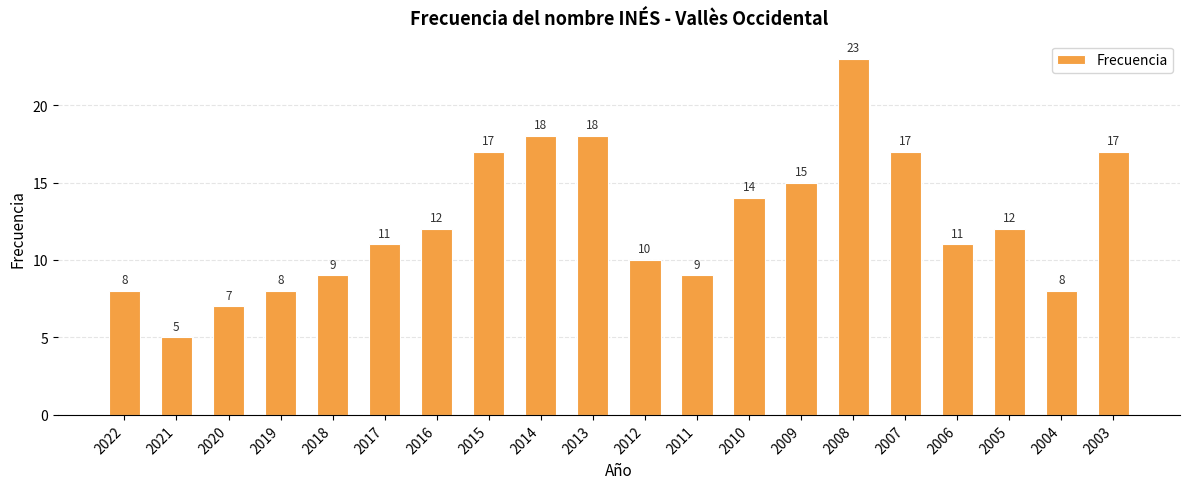

What is the greatest value displayed?

23